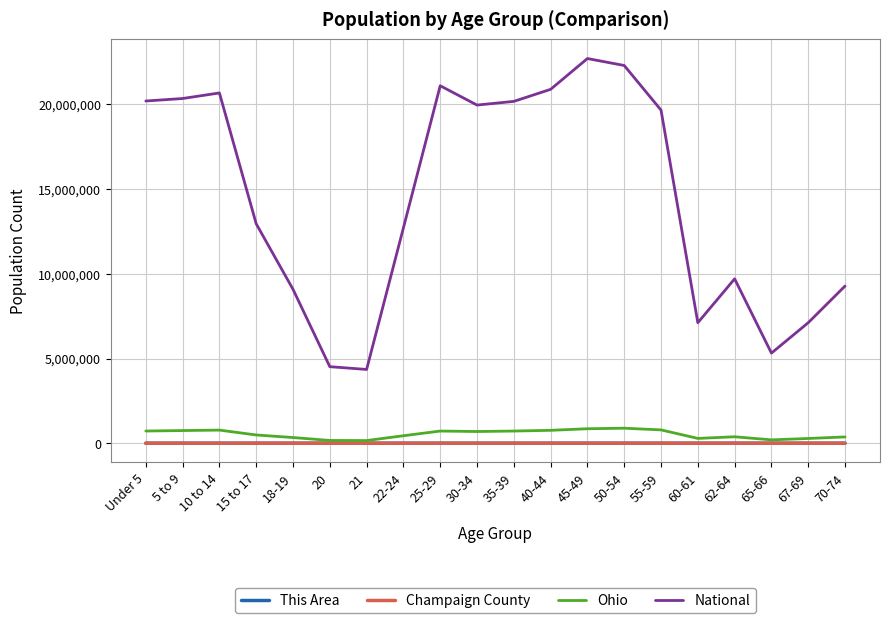

Which series has the largest total across all categories?

National